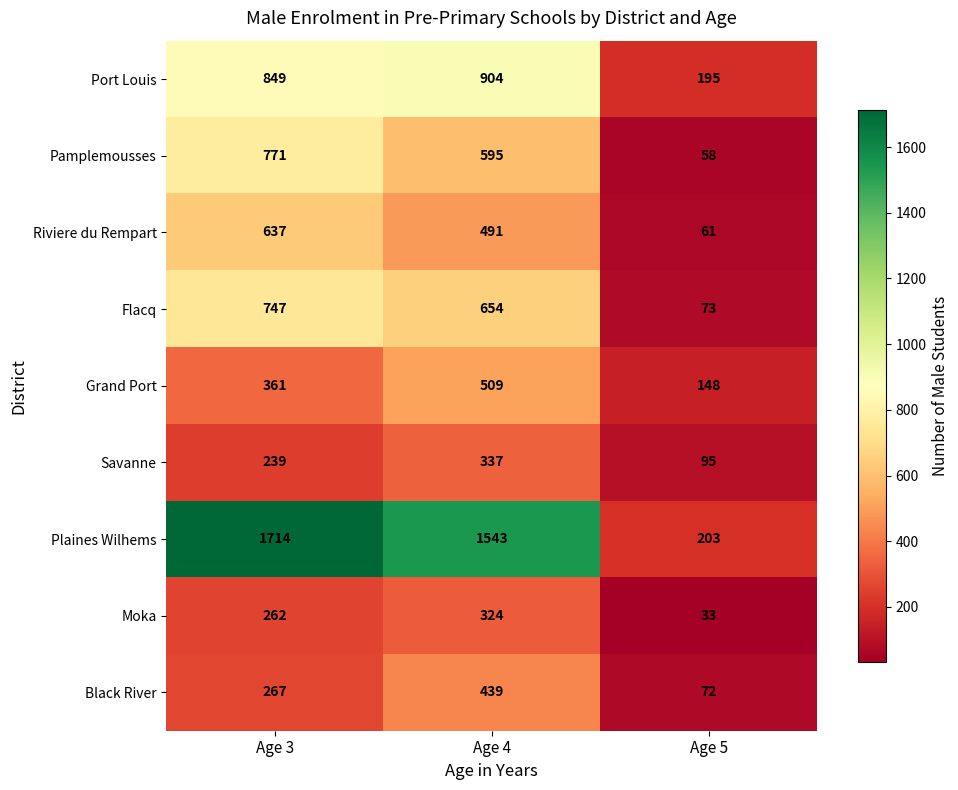

What is the average value of the Flacq series?

491